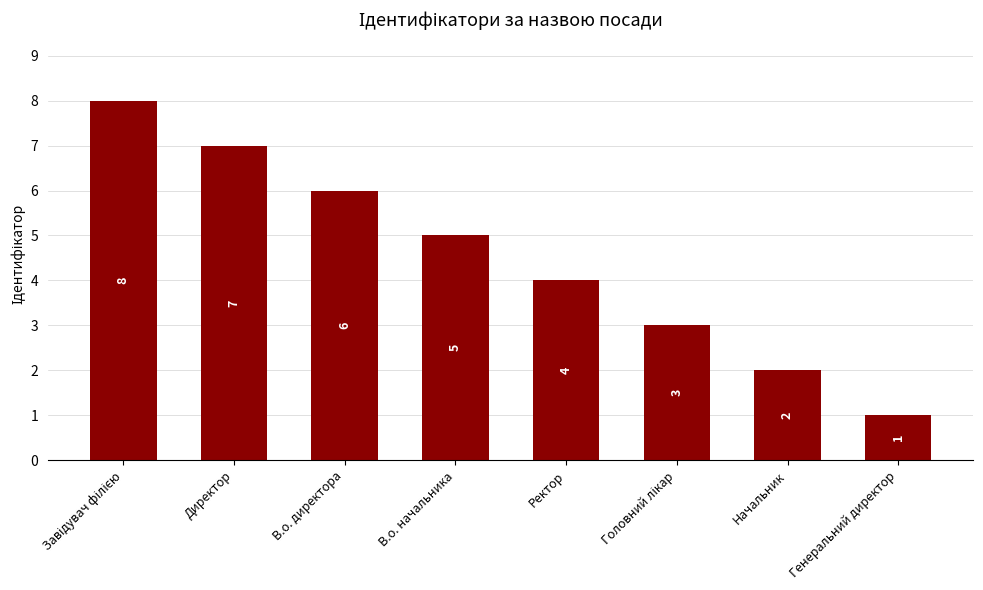

The chart shows a value of 2 at Начальник. True or false?

True